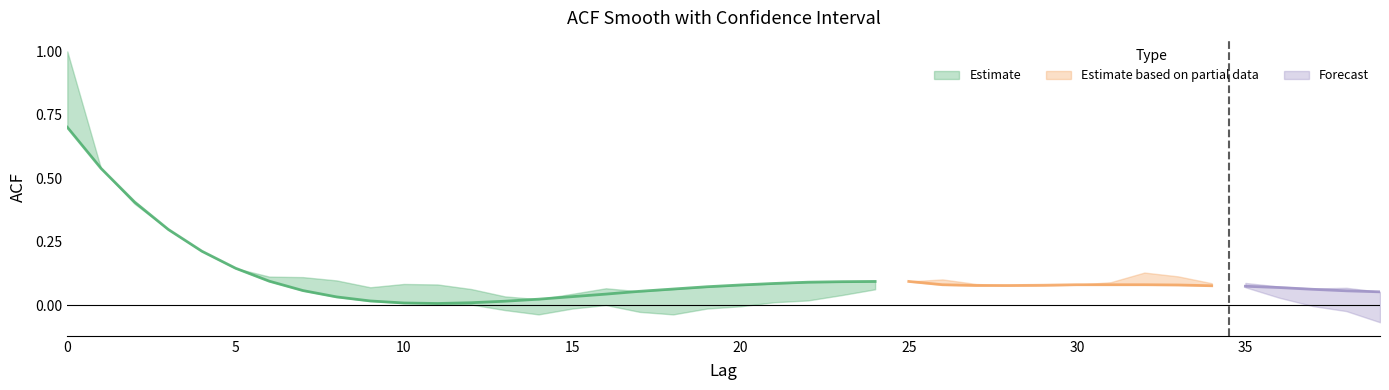

Reading left to right, what are all the values shown in this chart?

acf_shown_smooth: 0=0.7	1=0.5	2=0.4	3=0.3	4=0.2	5=0.1	6=0.1	7=0.1	8=0.0	9=0.0	10=0.0	11=0.0	12=0.0	13=0.0	14=0.0	15=0.0	16=0.0	17=0.1	18=0.1	19=0.1	20=0.1	21=0.1	22=0.1	23=0.1	24=0.1	25=0.1	26=0.1	27=0.1	28=0.1	29=0.1	30=0.1	31=0.1	32=0.1	33=0.1	34=0.1	35=0.1	36=0.1	37=0.1	38=0.1	39=0.1
acf_shown: 0=1.0	1=0.4	2=0.2	3=0.2	4=0.1	5=0.1	6=0.1	7=0.1	8=0.1	9=0.1	10=0.1	11=0.1	12=0.1	13=0.0	14=0.0	15=0.0	16=0.1	17=0.0	18=0.0	19=0.1	20=0.1	21=0.1	22=0.0	23=0.0	24=0.0	25=0.0	26=0.1	27=0.1	28=0.1	29=0.1	30=0.1	31=0.1	32=0.1	33=0.1	34=0.1	35=0.1	36=0.1	37=0.1	38=0.1	39=0.0
acf_li: 0=1.0	1=0.6	2=0.4	3=0.3	4=0.2	5=0.2	6=0.1	7=0.1	8=0.1	9=0.0	10=0.0	11=0.0	12=0.0	13=-0.0	14=-0.0	15=-0.0	16=0.0	17=-0.0	18=-0.0	19=-0.0	20=-0.0	21=0.0	22=0.0	23=0.0	24=0.1	25=0.1	26=0.2	27=0.2	28=0.3	29=0.3	30=0.3	31=0.3	32=0.2	33=0.2	34=0.1	35=0.1	36=0.0	37=-0.0	38=-0.0	39=-0.1